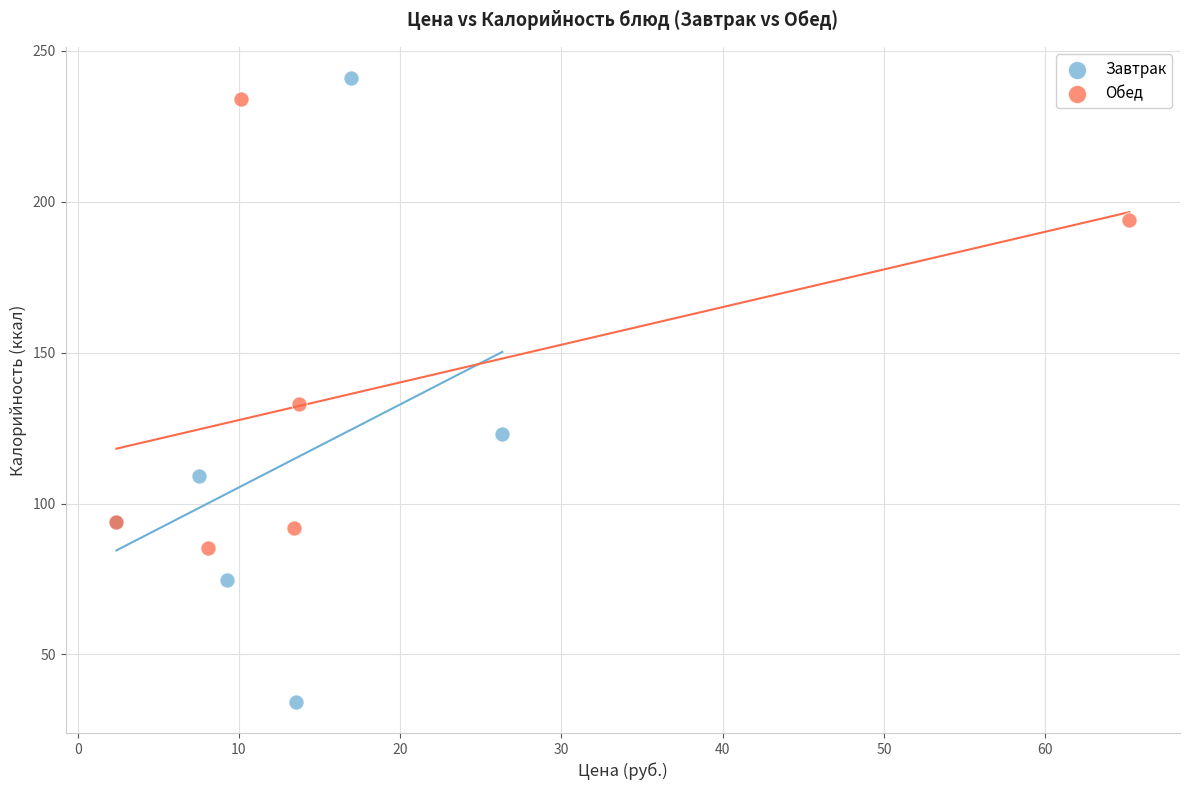

Which series contains the lowest Y value?

Завтрак